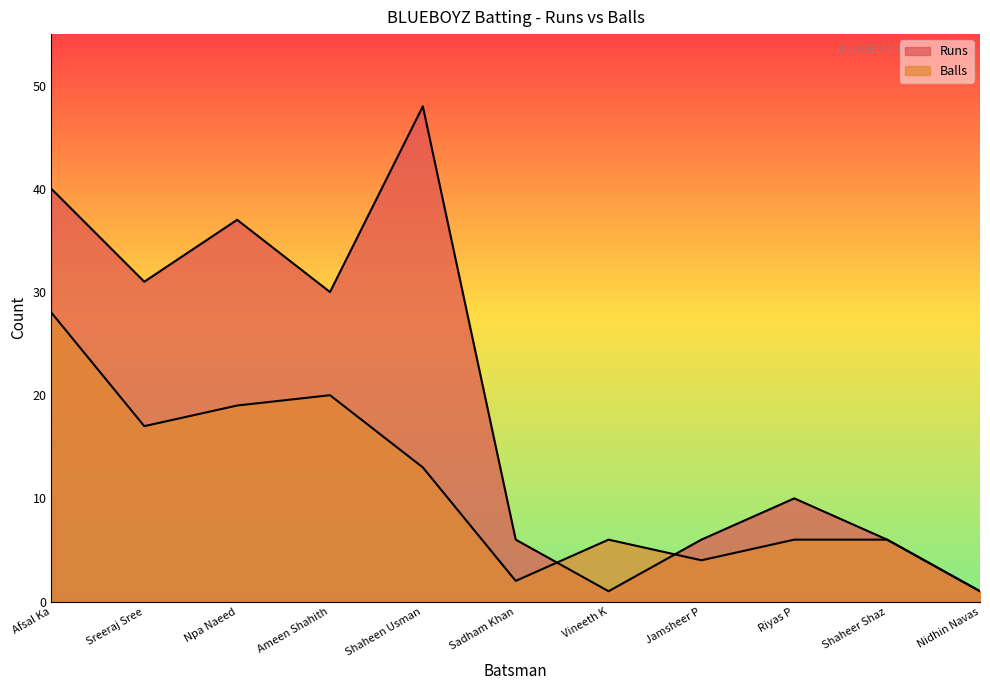

What is the sum of the Runs values at Nidhin Navas and Sadham Khan?

7